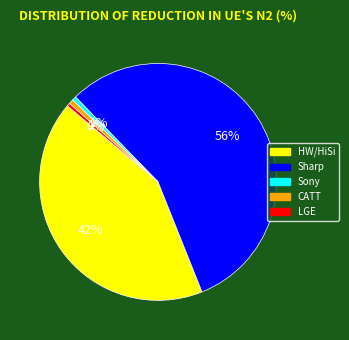

To the nearest percent, what is the average slice percentage?

20%